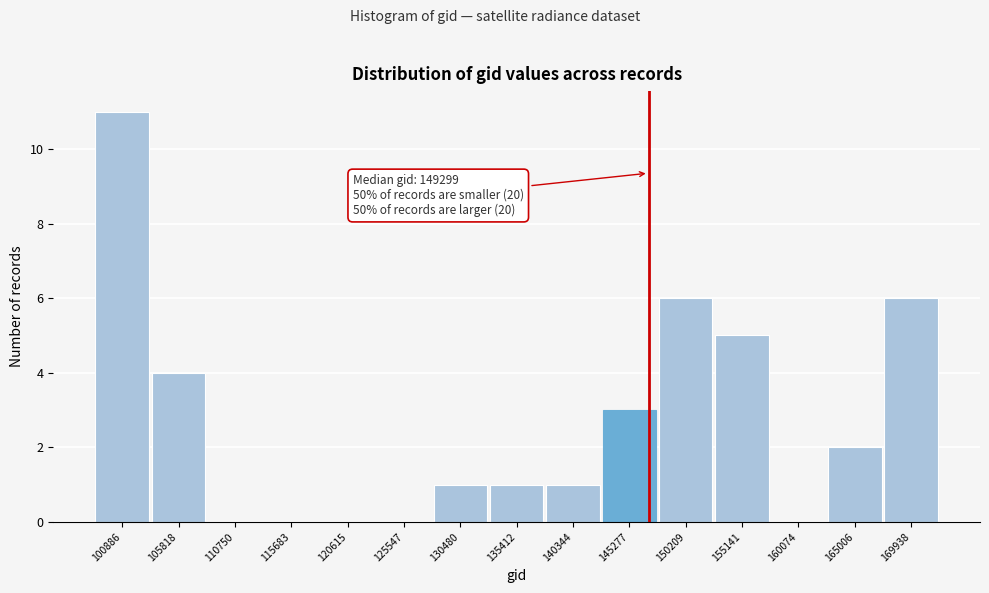

What is the maximum value shown in the chart?

11